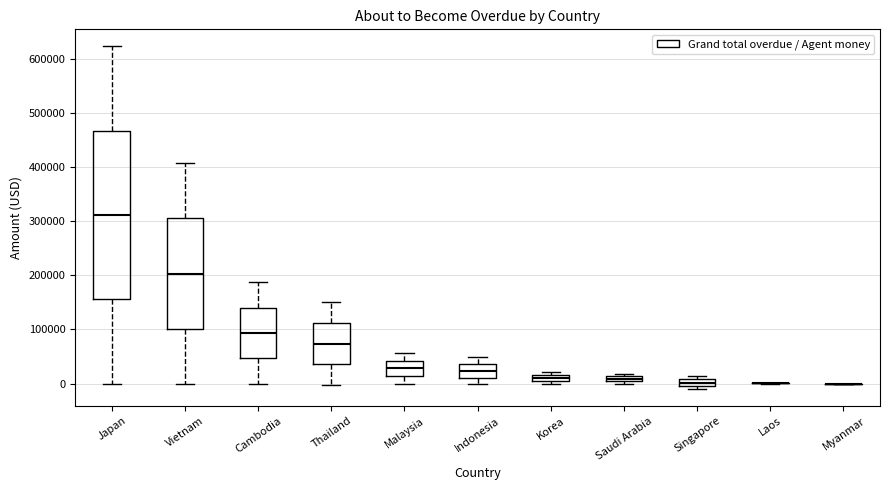

Where is the upper edge of the box for Thailand on the y-axis? The values are not printed on the chart, so give them approximately, as read against the axis.

110000